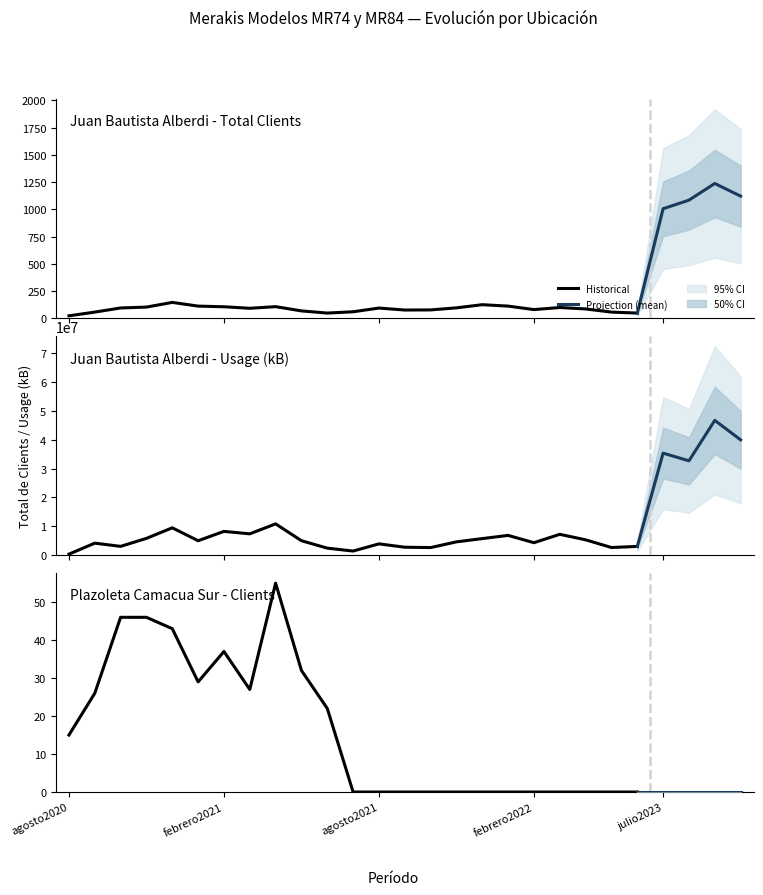

Is the value of Juan Bautista Alberdi (Clients) at agosto2023 greater than the value of Juan Bautista Alberdi (Usage kB) at agosto2023?

No